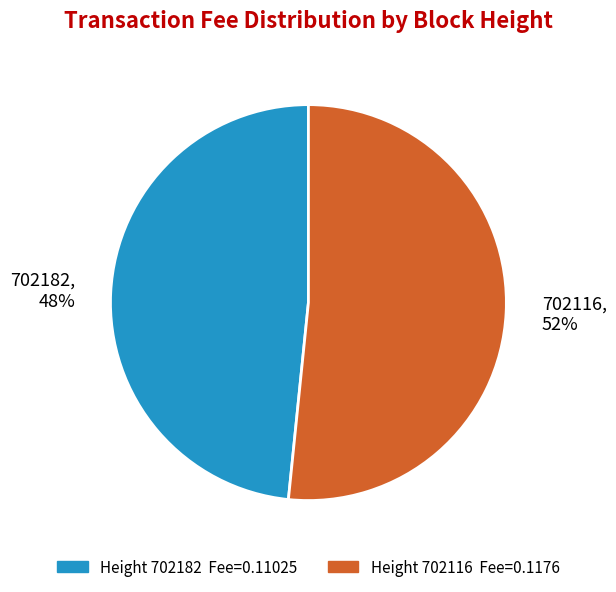

Rank the categories by value from lowest to highest.

702182, 702116